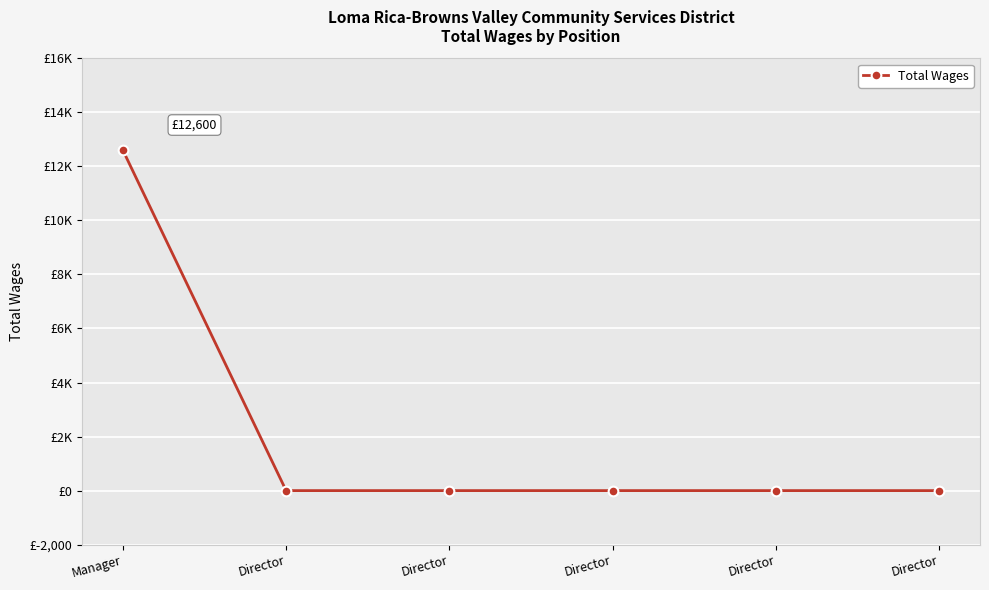

The chart shows a value of 4177 at Director. True or false?

False